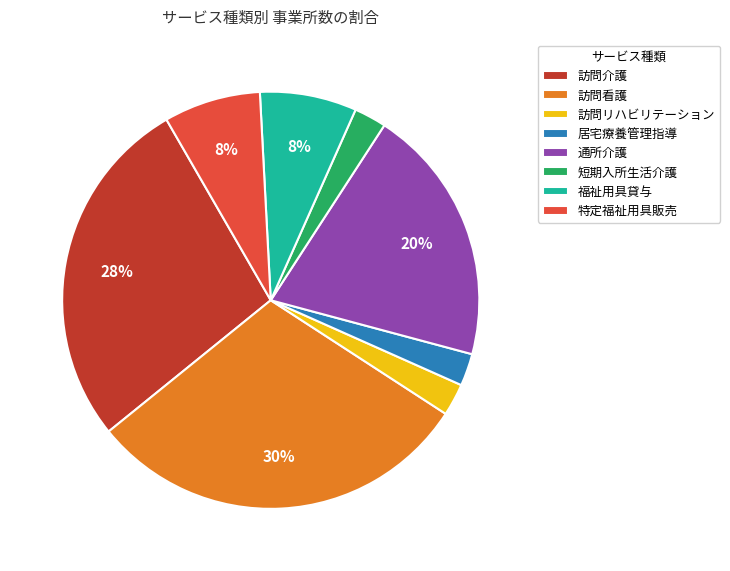

Does 訪問リハビリテーション represent more than half of the total?

No